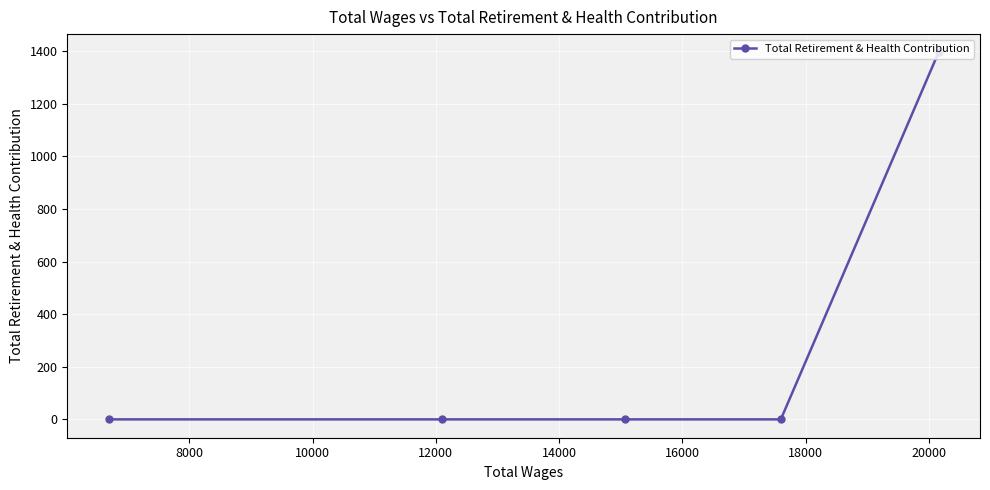

What is the average value?

279